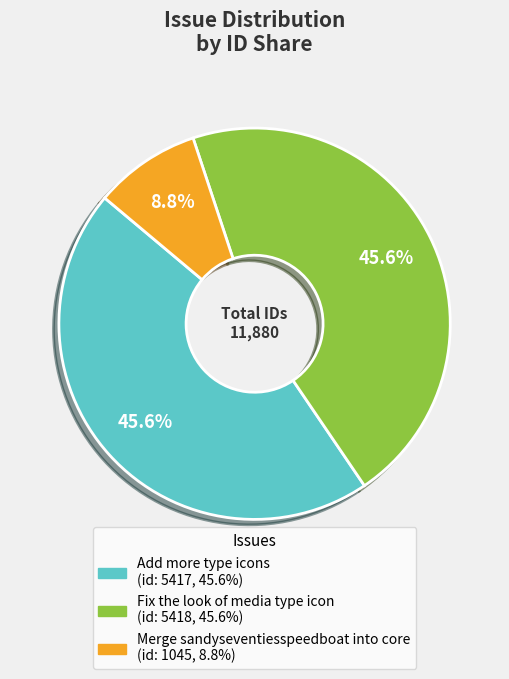

What percentage is the Add more type icons slice, to the nearest percent?

46%